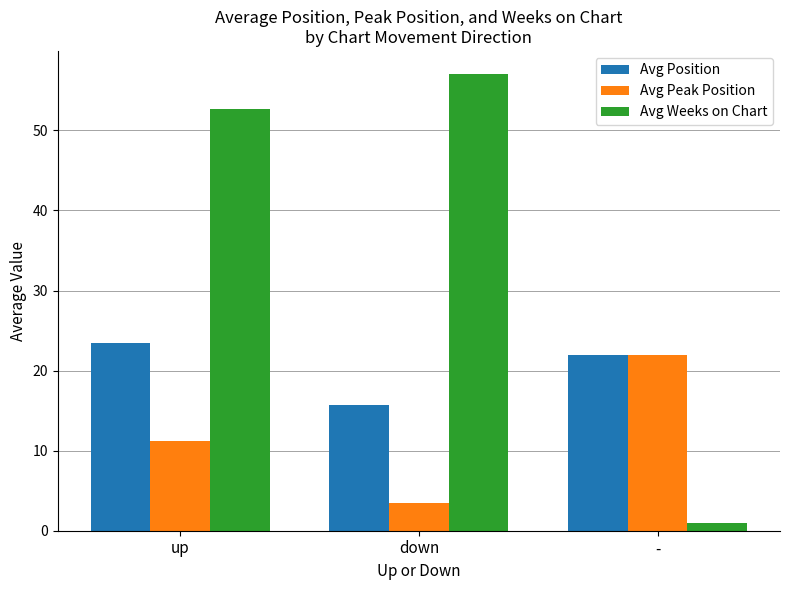

What is the difference between the maximum and minimum values in the Avg Position series?

7.7